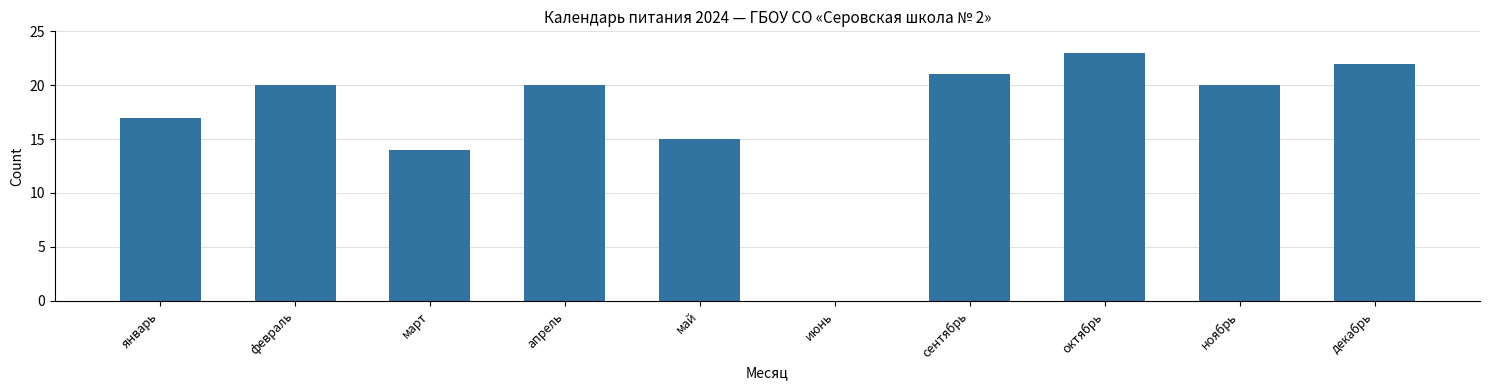

How many positive values are there?

9